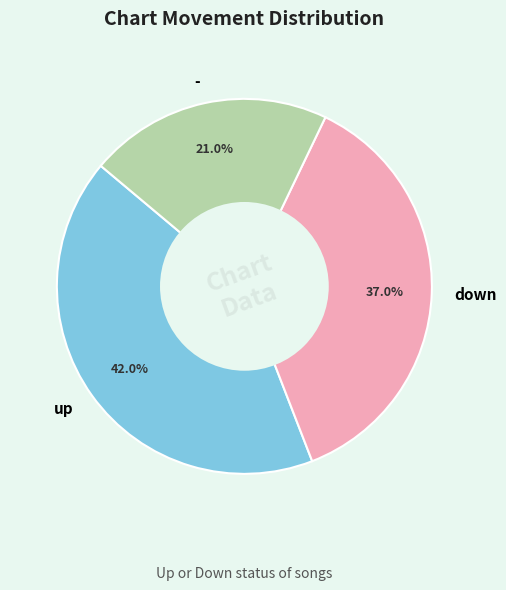

What is the ratio of the value at - to the value at up?

0.5